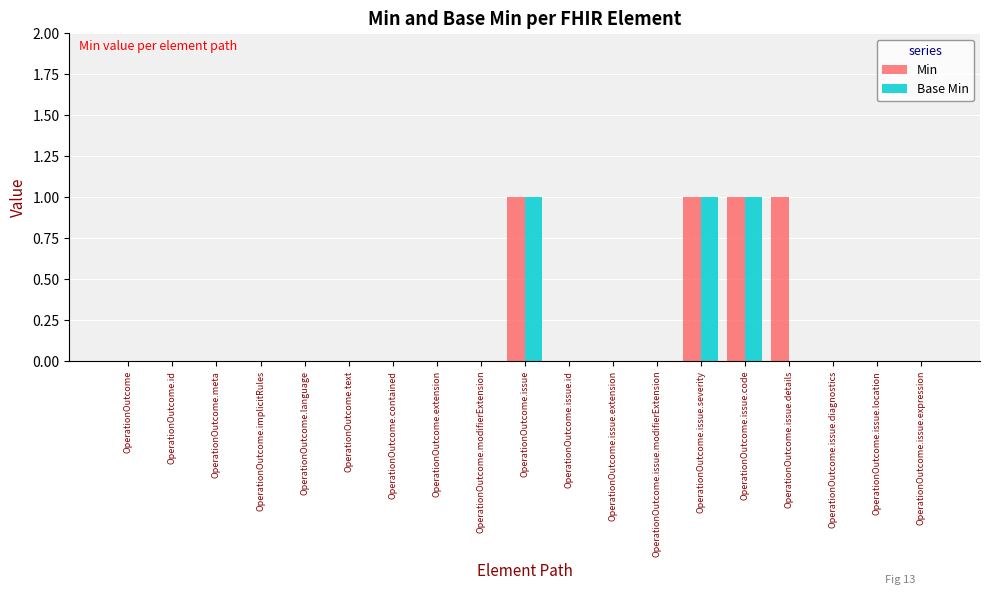

What are all the series names shown in the legend?

Min, Base Min